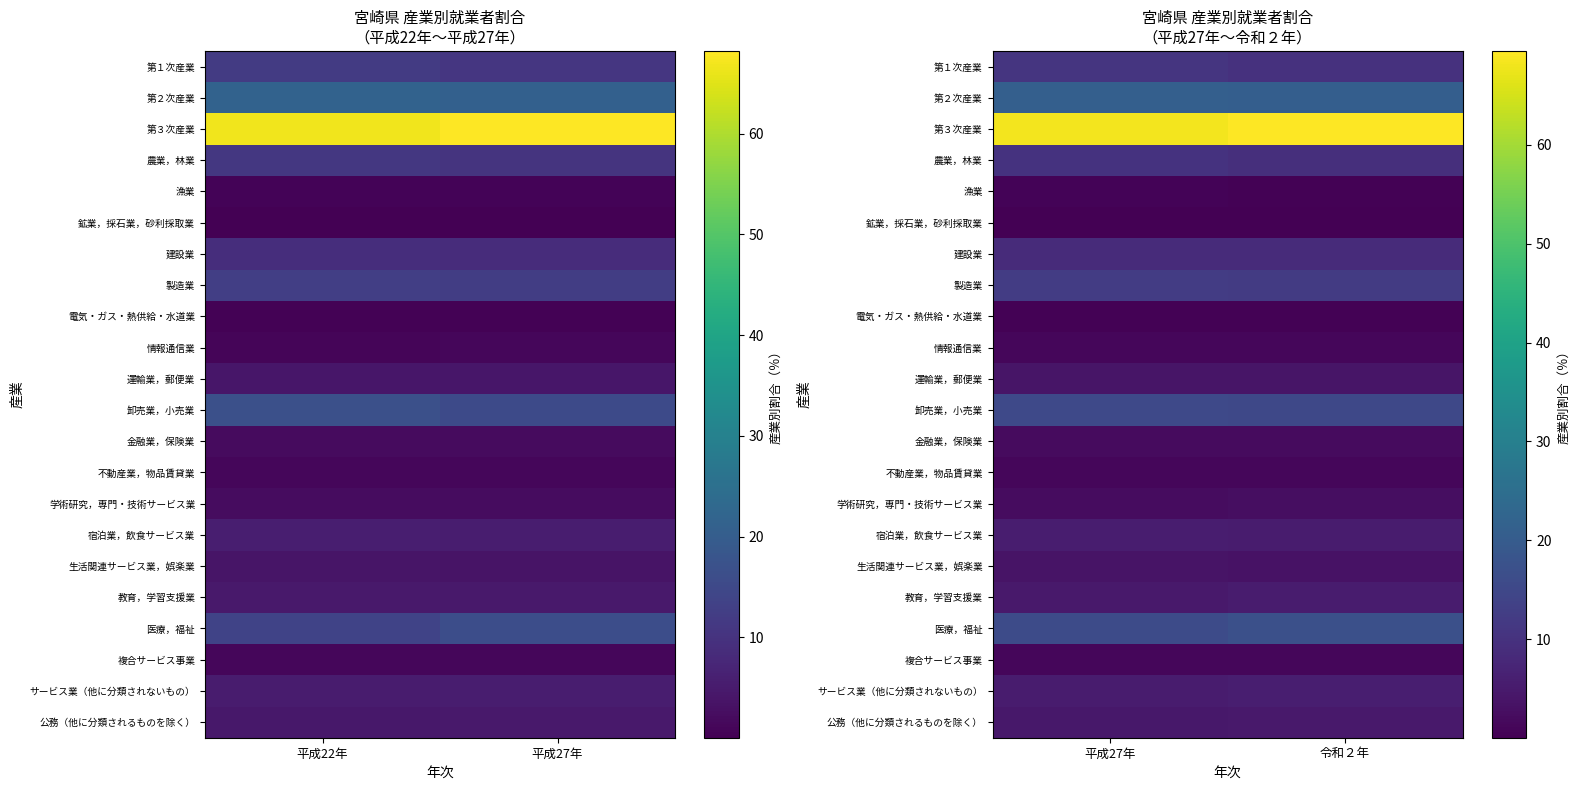

Which category has the highest value in the 建設業 series?

平成27年